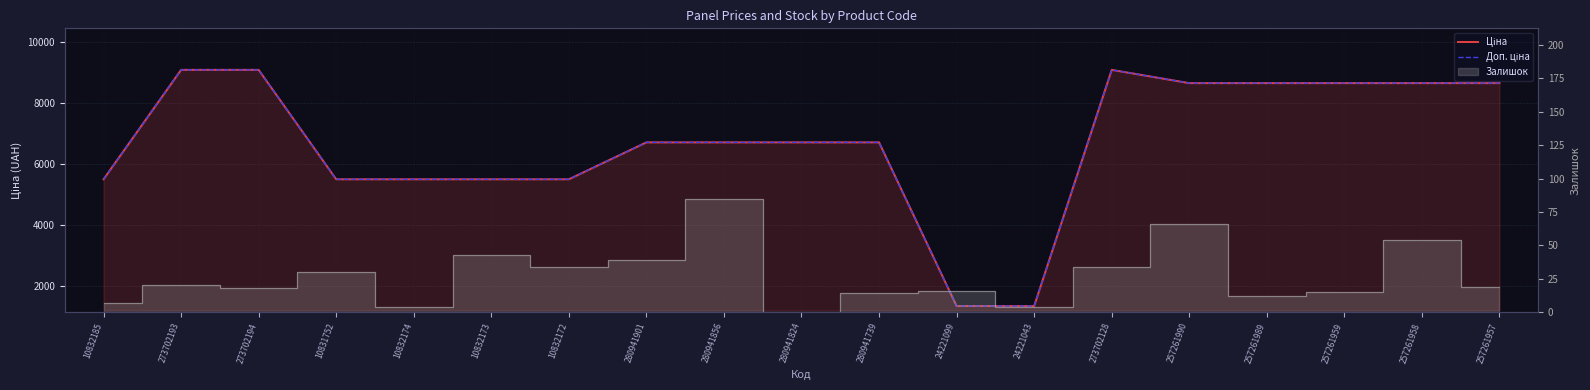

At which category is the sum across all series the highest?

273702193